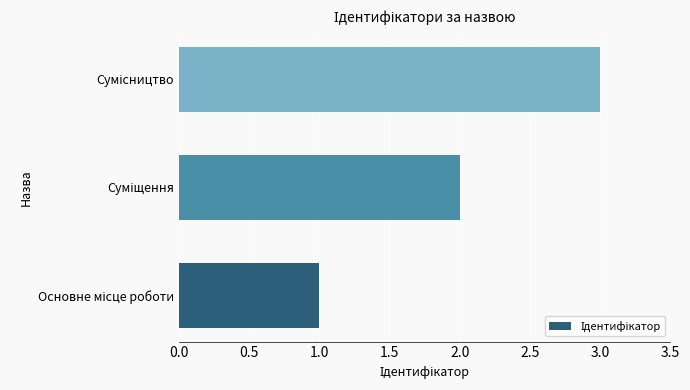

What is the maximum value shown in the chart?

3